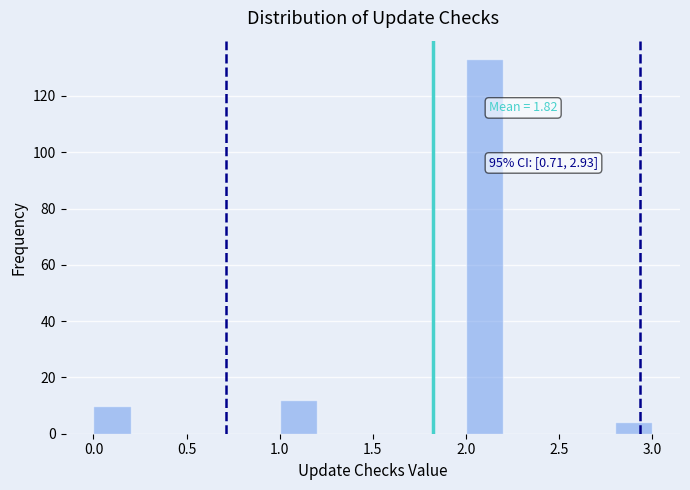

Which range on the x-axis has the tallest bar?

2.0 to 2.2